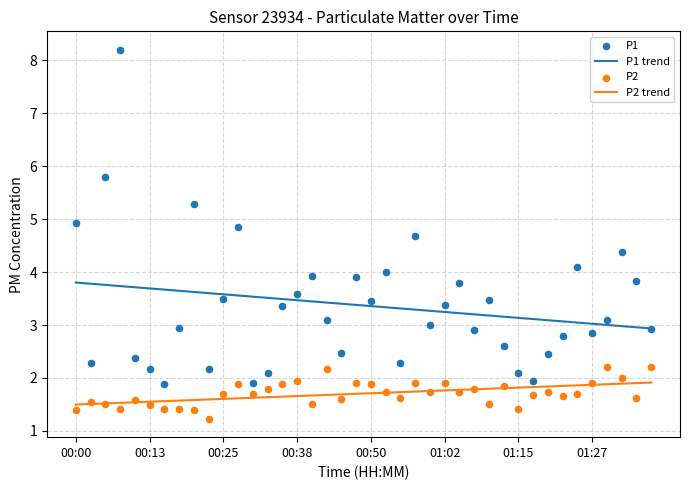

Which series reaches the maximum Y coordinate?

P1